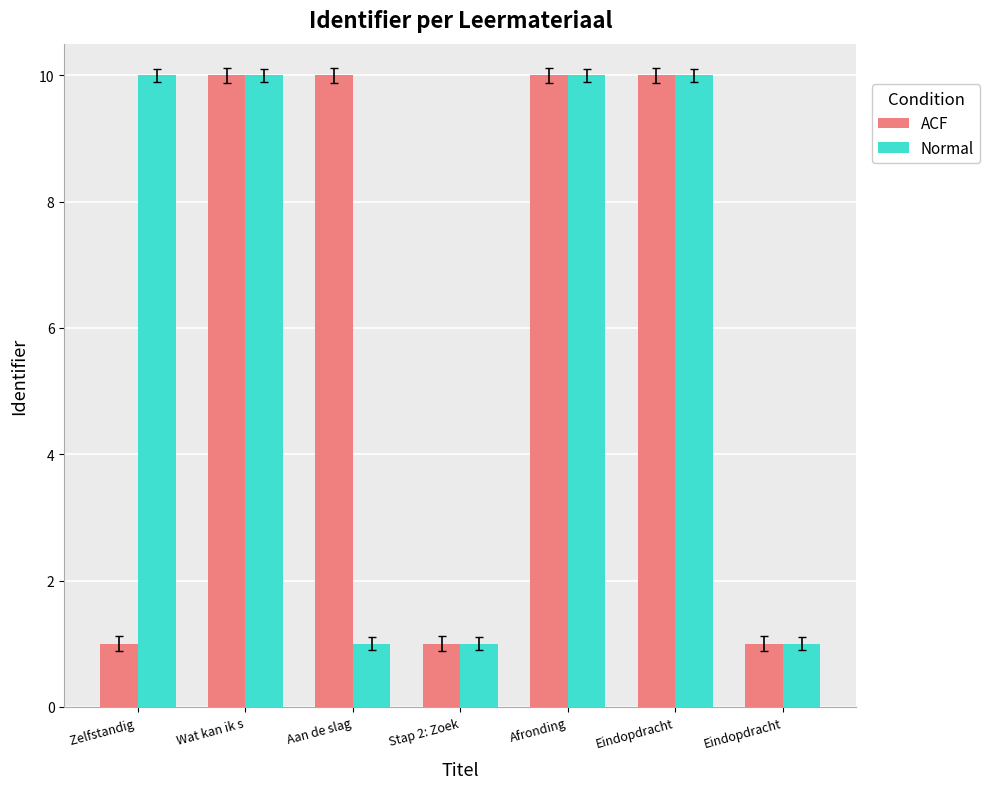

At how many categories does at least one series exceed 3?

5